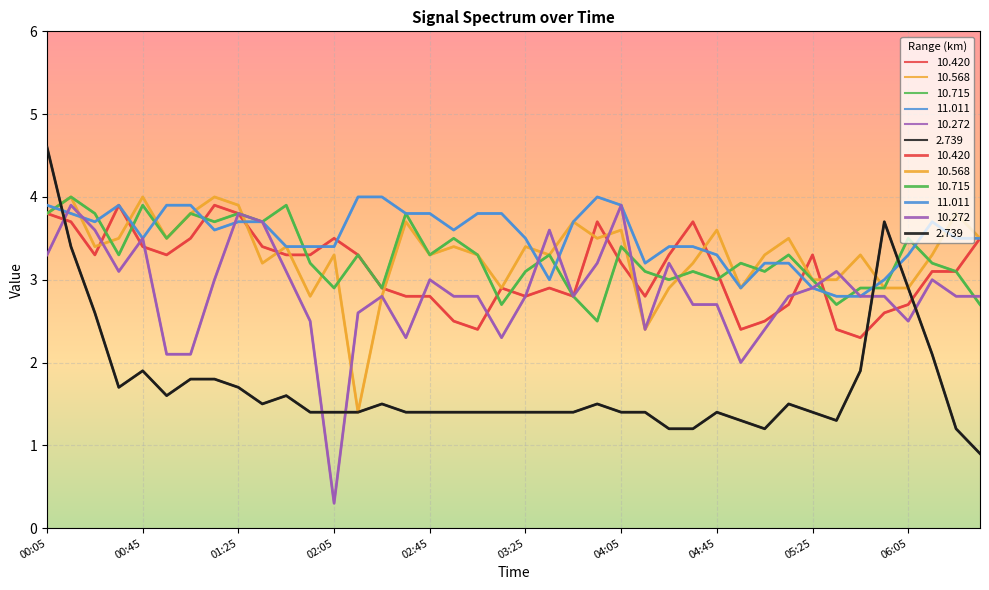

At how many categories does at least one series exceed 2?

40